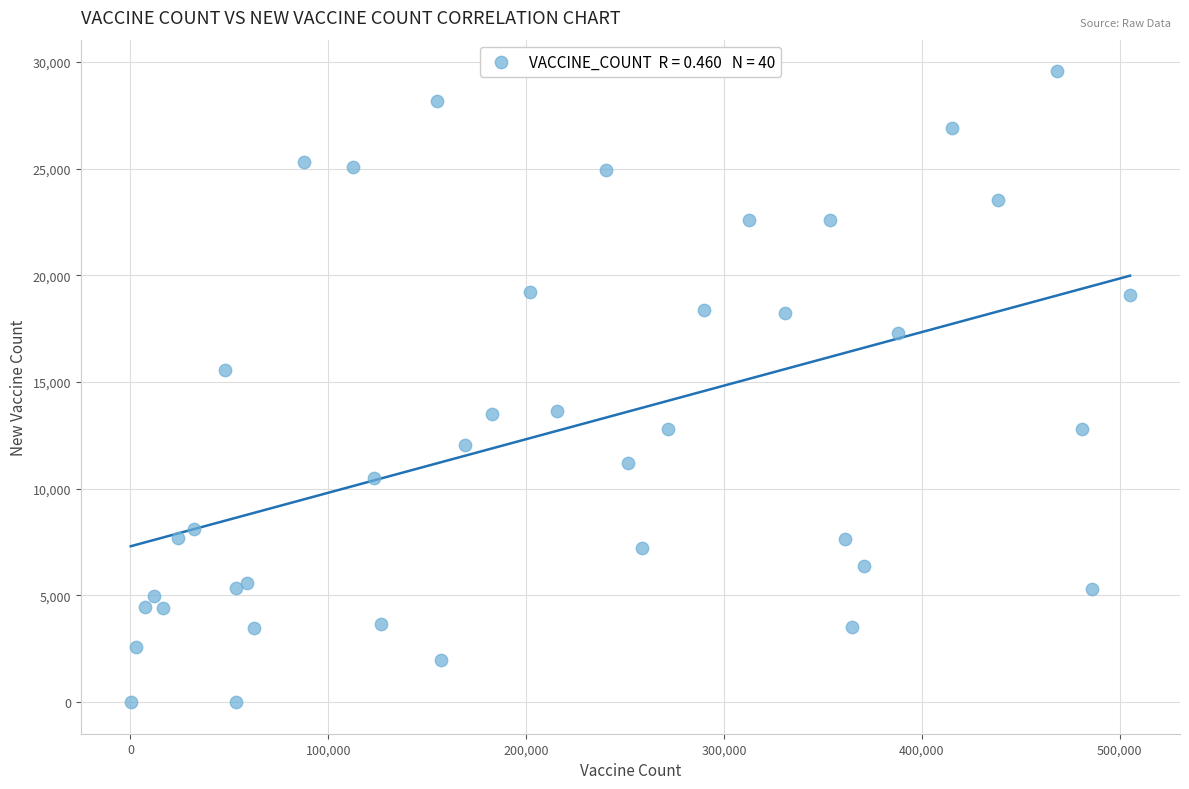

What is the range of Y values (max minus min)?

29561